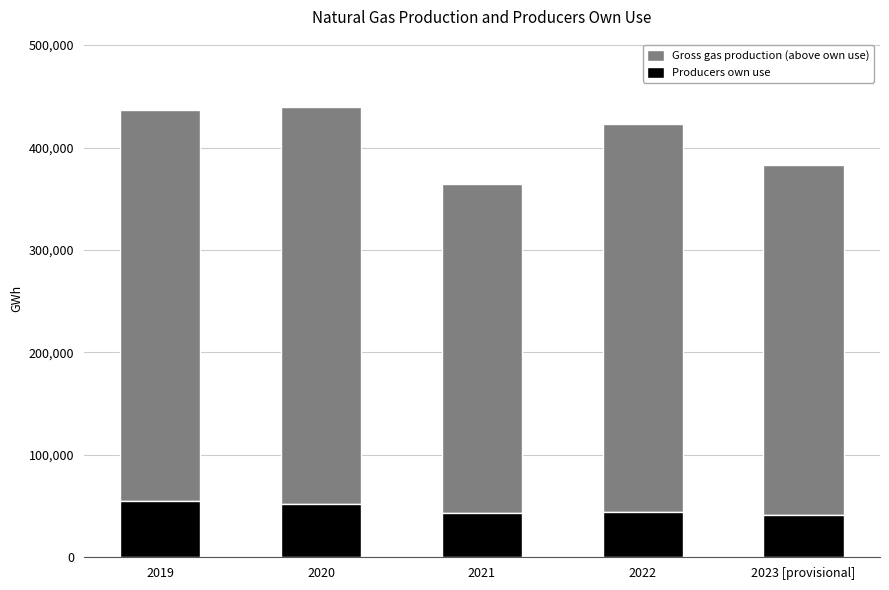

How many distinct data groups are displayed?

2